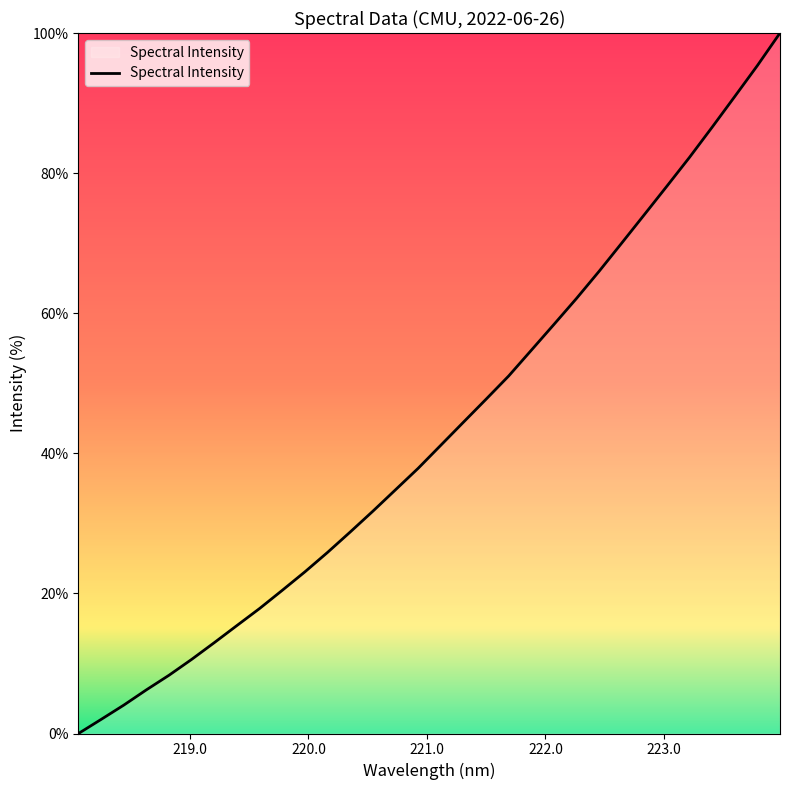

What is the difference between the maximum and minimum values?

100.0